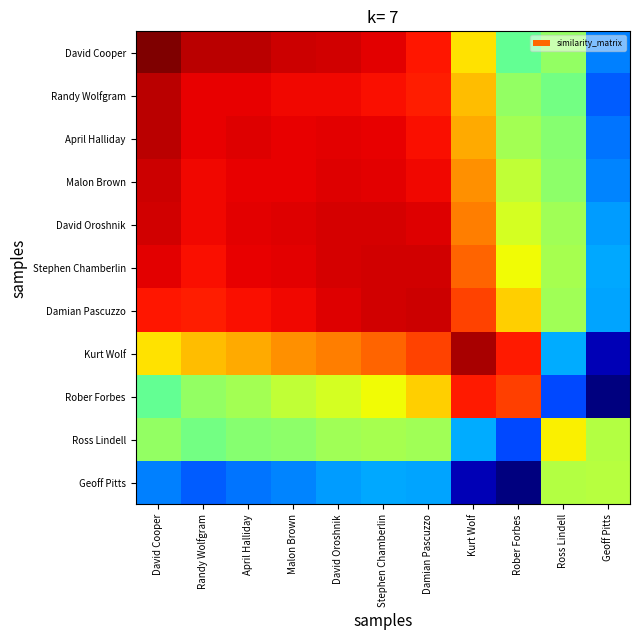

Reading left to right, list all the values displayed in this chart.

David Cooper: David Cooper=1.0	Randy Wolfgram=0.9	April Halliday=0.9	Malon Brown=0.9	David Oroshnik=0.9	Stephen Chamberlin=0.9	Damian Pascuzzo=0.9	Kurt Wolf=0.7	Rober Forbes=0.5	Ross Lindell=0.5	Geoff Pitts=0.3
Randy Wolfgram: David Cooper=0.9	Randy Wolfgram=0.9	April Halliday=0.9	Malon Brown=0.9	David Oroshnik=0.9	Stephen Chamberlin=0.9	Damian Pascuzzo=0.9	Kurt Wolf=0.7	Rober Forbes=0.5	Ross Lindell=0.5	Geoff Pitts=0.2
April Halliday: David Cooper=0.9	Randy Wolfgram=0.9	April Halliday=0.9	Malon Brown=0.9	David Oroshnik=0.9	Stephen Chamberlin=0.9	Damian Pascuzzo=0.9	Kurt Wolf=0.7	Rober Forbes=0.6	Ross Lindell=0.5	Geoff Pitts=0.2
Malon Brown: David Cooper=0.9	Randy Wolfgram=0.9	April Halliday=0.9	Malon Brown=0.9	David Oroshnik=0.9	Stephen Chamberlin=0.9	Damian Pascuzzo=0.9	Kurt Wolf=0.8	Rober Forbes=0.6	Ross Lindell=0.5	Geoff Pitts=0.3
David Oroshnik: David Cooper=0.9	Randy Wolfgram=0.9	April Halliday=0.9	Malon Brown=0.9	David Oroshnik=0.9	Stephen Chamberlin=0.9	Damian Pascuzzo=0.9	Kurt Wolf=0.8	Rober Forbes=0.6	Ross Lindell=0.5	Geoff Pitts=0.3
Stephen Chamberlin: David Cooper=0.9	Randy Wolfgram=0.9	April Halliday=0.9	Malon Brown=0.9	David Oroshnik=0.9	Stephen Chamberlin=0.9	Damian Pascuzzo=0.9	Kurt Wolf=0.8	Rober Forbes=0.6	Ross Lindell=0.6	Geoff Pitts=0.3
Damian Pascuzzo: David Cooper=0.9	Randy Wolfgram=0.9	April Halliday=0.9	Malon Brown=0.9	David Oroshnik=0.9	Stephen Chamberlin=0.9	Damian Pascuzzo=0.9	Kurt Wolf=0.8	Rober Forbes=0.7	Ross Lindell=0.5	Geoff Pitts=0.3
Kurt Wolf: David Cooper=0.7	Randy Wolfgram=0.7	April Halliday=0.7	Malon Brown=0.8	David Oroshnik=0.8	Stephen Chamberlin=0.8	Damian Pascuzzo=0.8	Kurt Wolf=1.0	Rober Forbes=0.9	Ross Lindell=0.3	Geoff Pitts=0.0
Rober Forbes: David Cooper=0.5	Randy Wolfgram=0.5	April Halliday=0.6	Malon Brown=0.6	David Oroshnik=0.6	Stephen Chamberlin=0.6	Damian Pascuzzo=0.7	Kurt Wolf=0.9	Rober Forbes=0.8	Ross Lindell=0.2	Geoff Pitts=0.0
Ross Lindell: David Cooper=0.5	Randy Wolfgram=0.5	April Halliday=0.5	Malon Brown=0.5	David Oroshnik=0.5	Stephen Chamberlin=0.6	Damian Pascuzzo=0.5	Kurt Wolf=0.3	Rober Forbes=0.2	Ross Lindell=0.7	Geoff Pitts=0.6
Geoff Pitts: David Cooper=0.3	Randy Wolfgram=0.2	April Halliday=0.2	Malon Brown=0.3	David Oroshnik=0.3	Stephen Chamberlin=0.3	Damian Pascuzzo=0.3	Kurt Wolf=0.0	Rober Forbes=0.0	Ross Lindell=0.6	Geoff Pitts=0.6